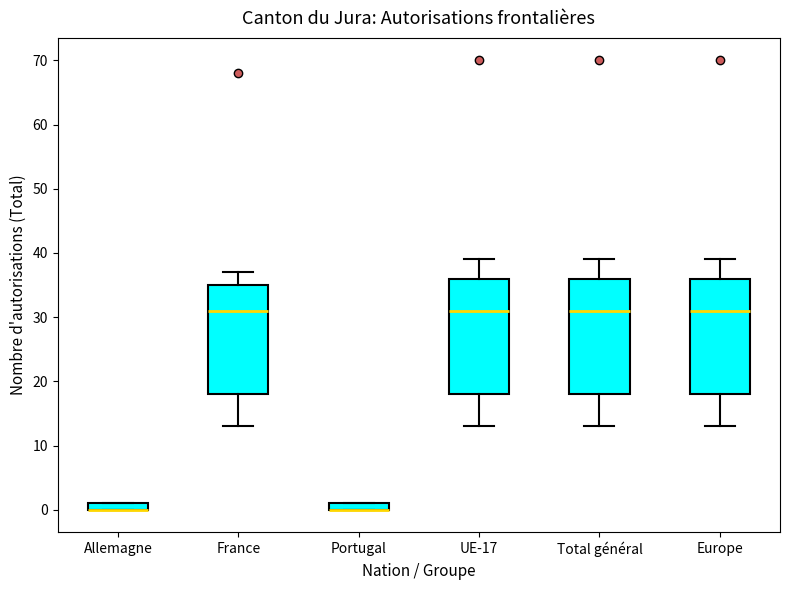

Where is the upper edge of the box for Allemagne on the y-axis? The values are not printed on the chart, so give them approximately, as read against the axis.

1